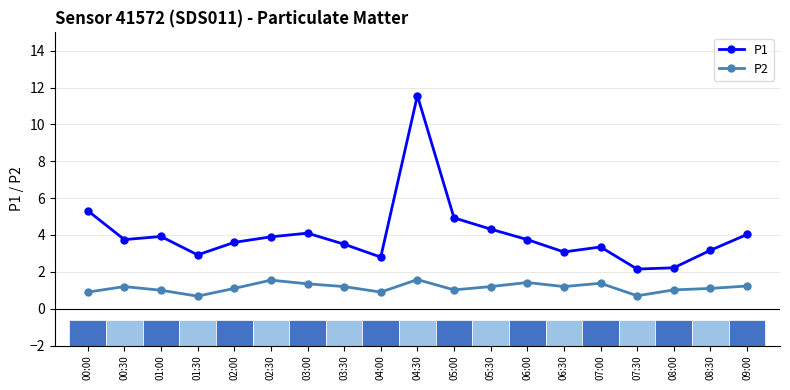

The value of P1 at 07:00 is 3.4. True or false?

True